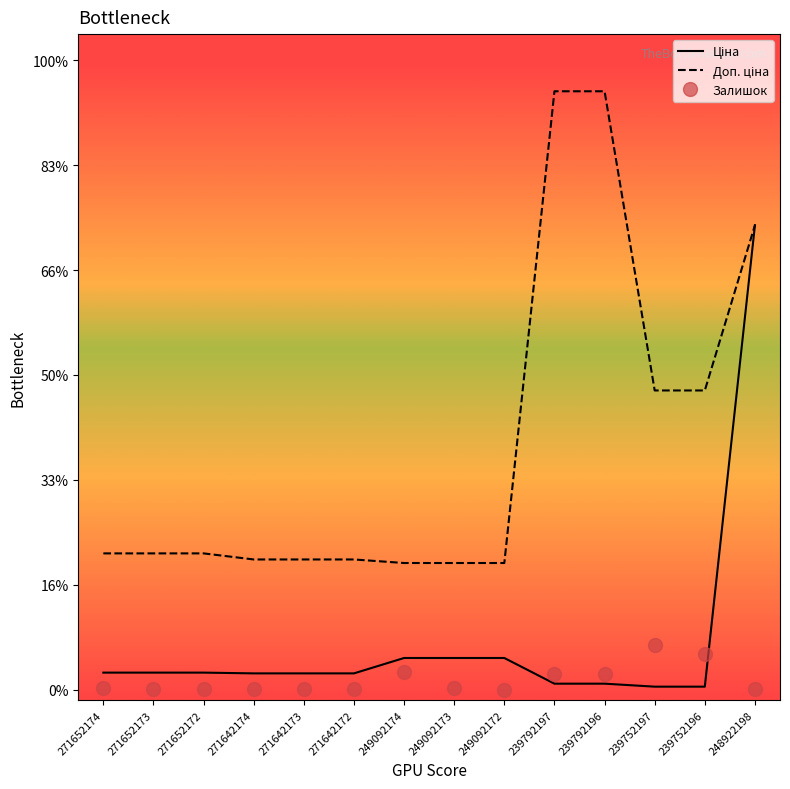

Is it true that Доп. ціна equals 1378.8 at 271642172?

False